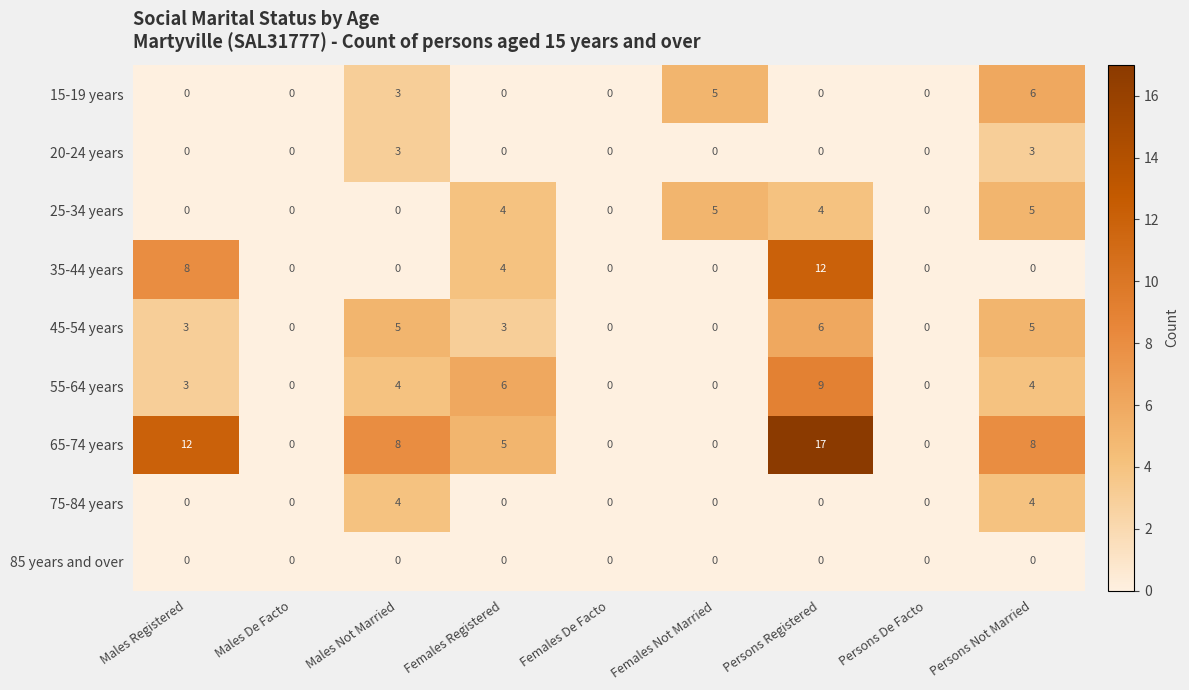

What is the difference between the 20-24 years values at Females Not Married and Males Not Married?

3